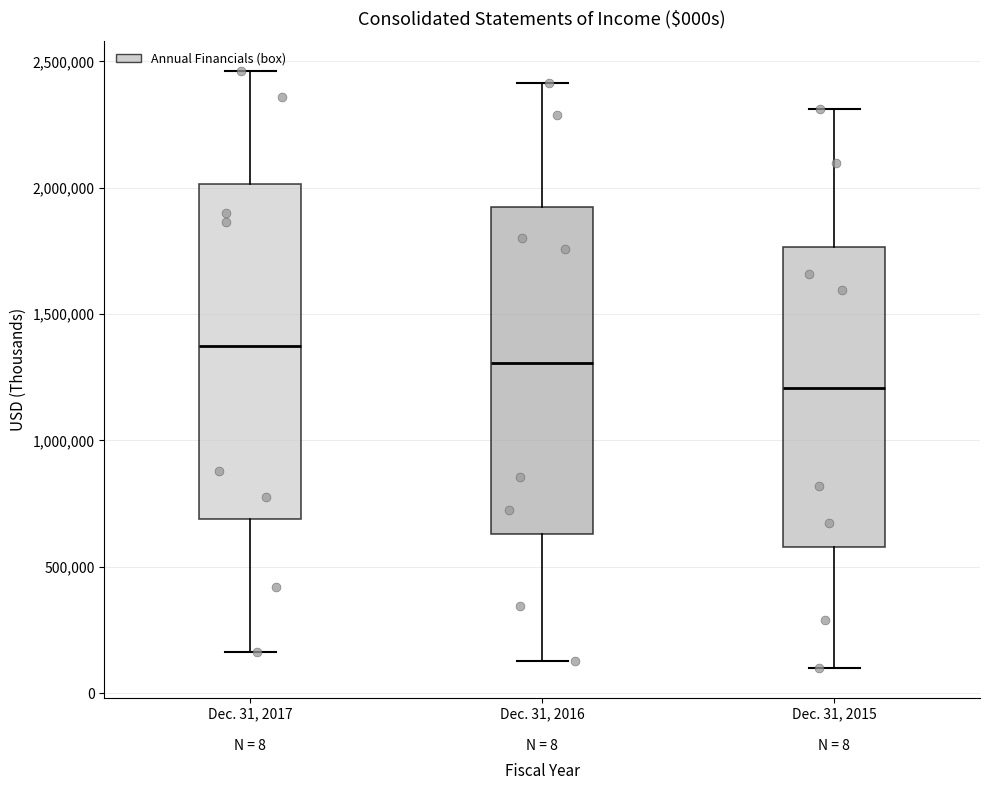

Where does the lower whisker of the box for Dec. 31, 2015 end on the y-axis? The values are not printed on the chart, so give them approximately, as read against the axis.

100000